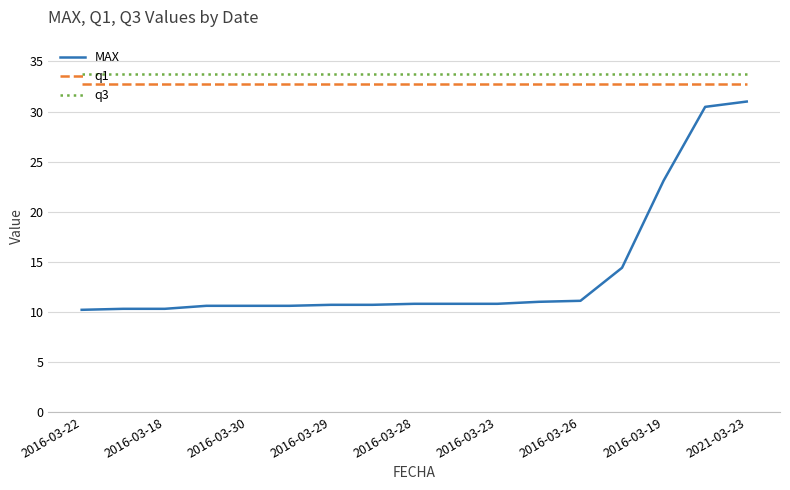

True or false: MAX and q3 intersect in this chart.

False